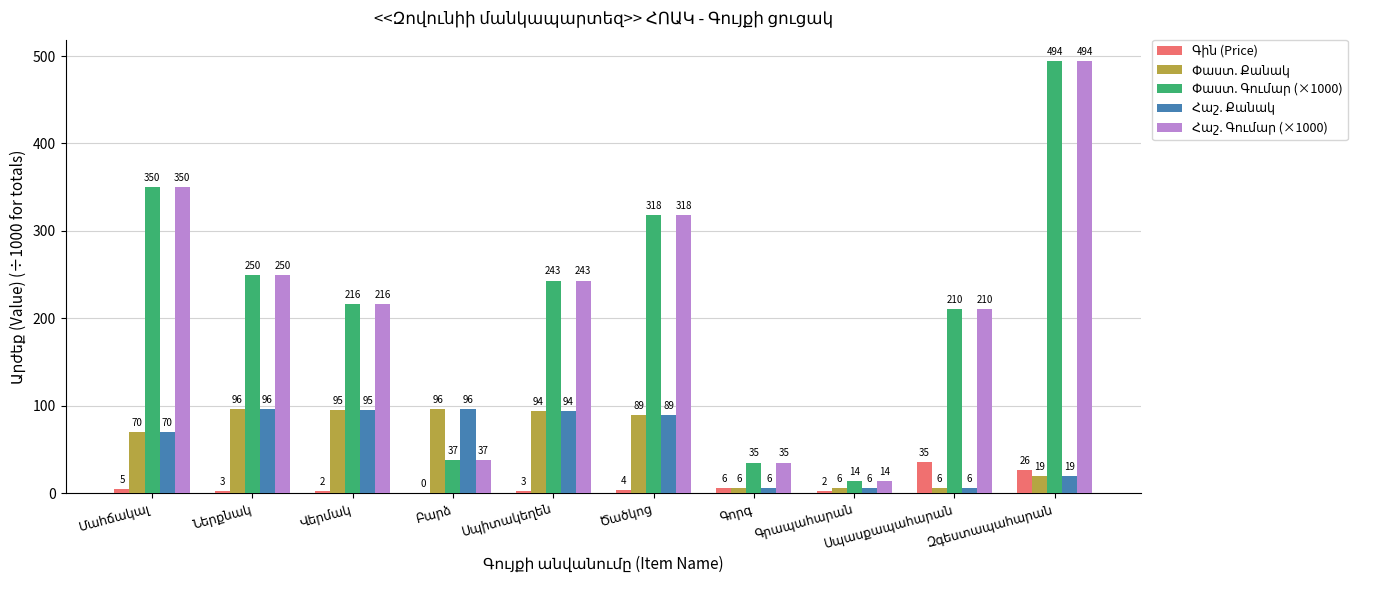

What is the greatest value displayed?

494.0